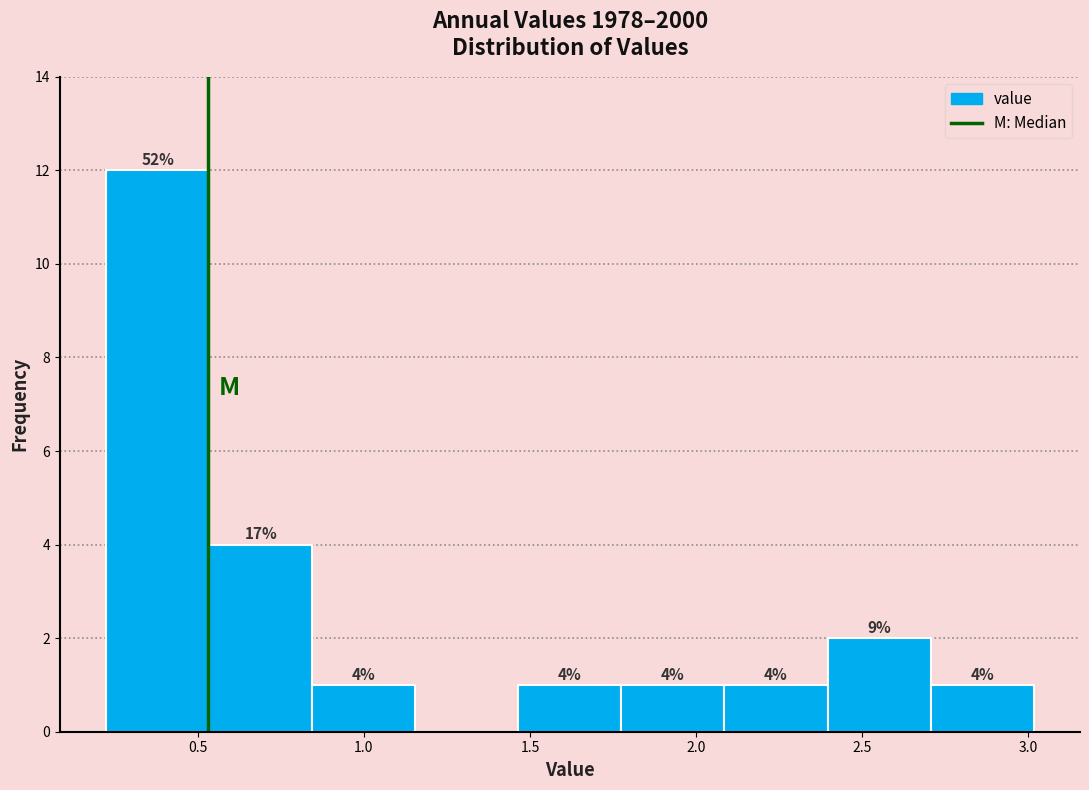

Which range on the x-axis has the tallest bar?

0.20 to 0.55